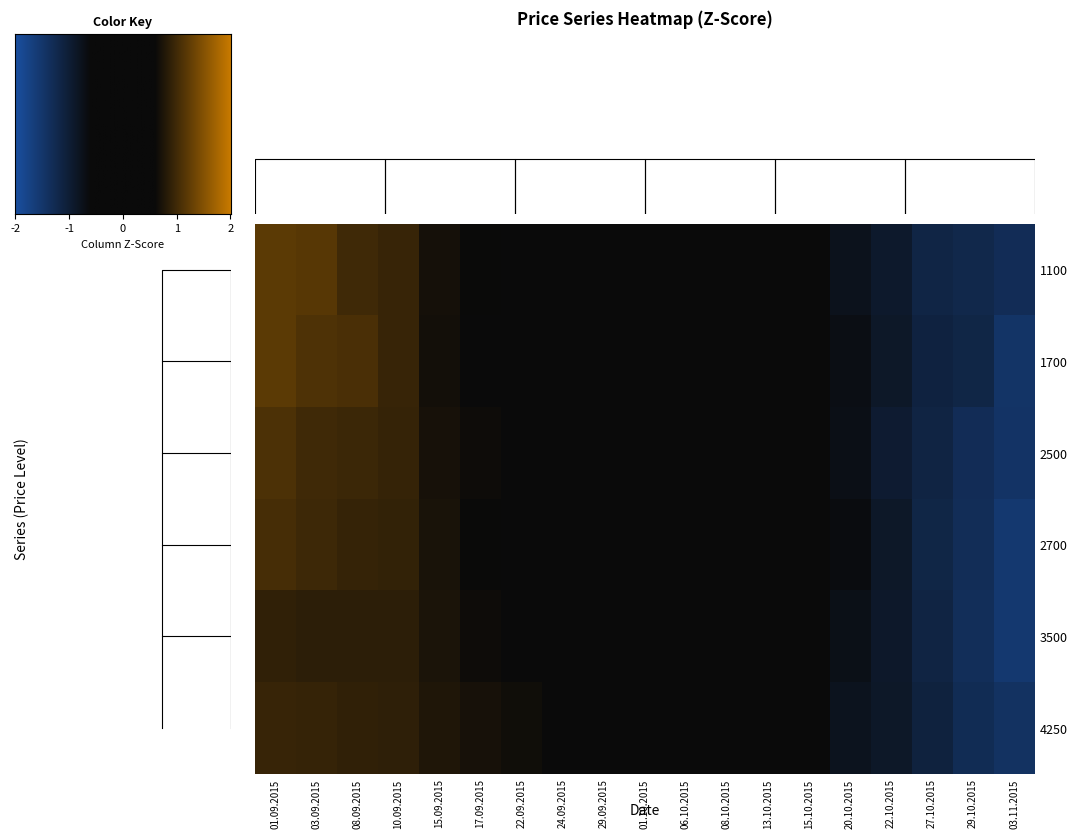

Is the value of 2500 at 13.10.2015 greater than the value of 1700 at 03.11.2015?

Yes